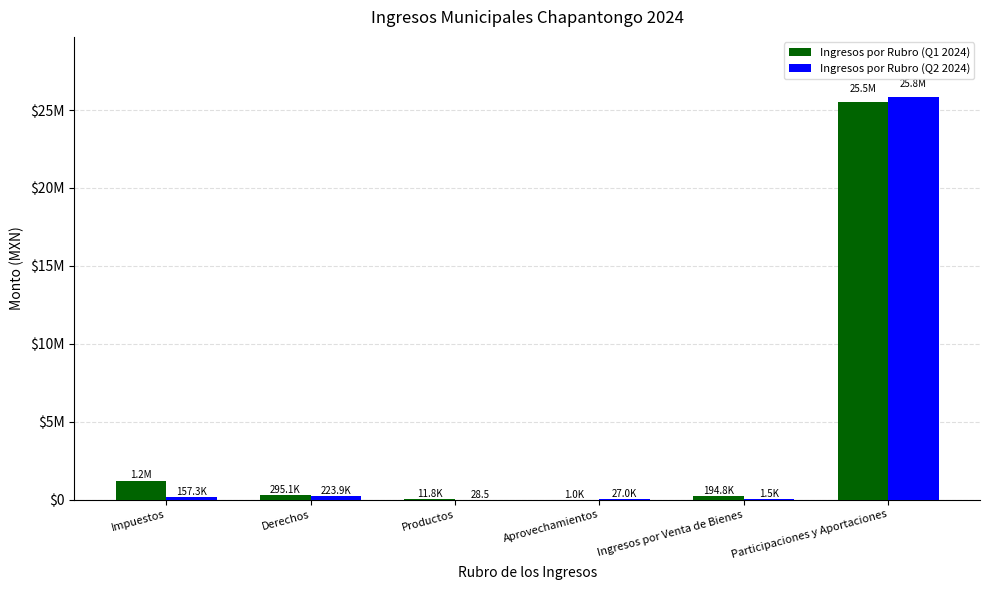

What is the average value of the Ingresos por Rubro (Q2 2024) series?

4371613.8